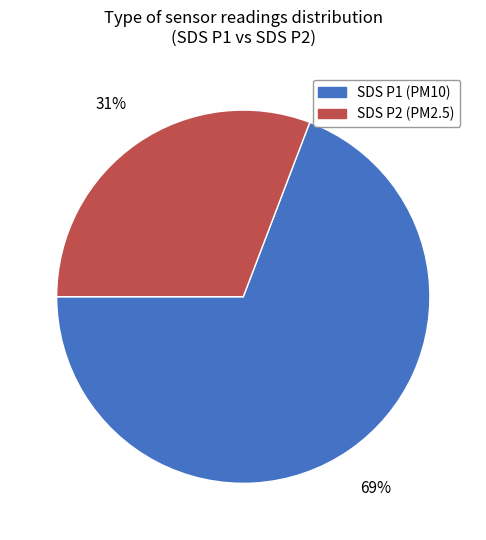

True or false: SDS P2 (PM2.5) accounts for 24% of the total.

False